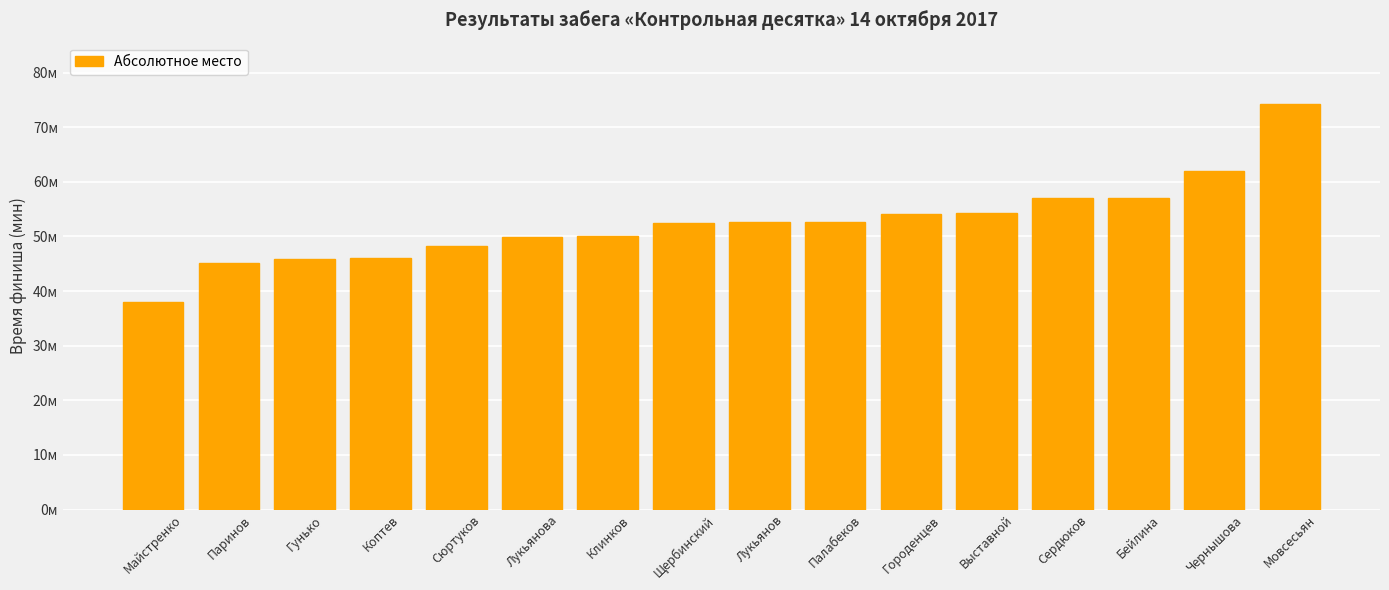

Are the bars grouped side by side (vs. stacked)?

No